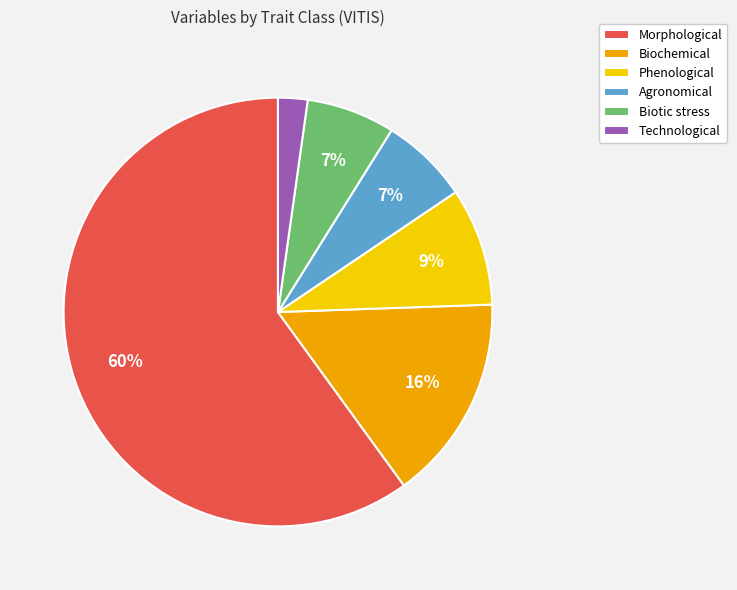

Does any single category account for the majority?

Yes